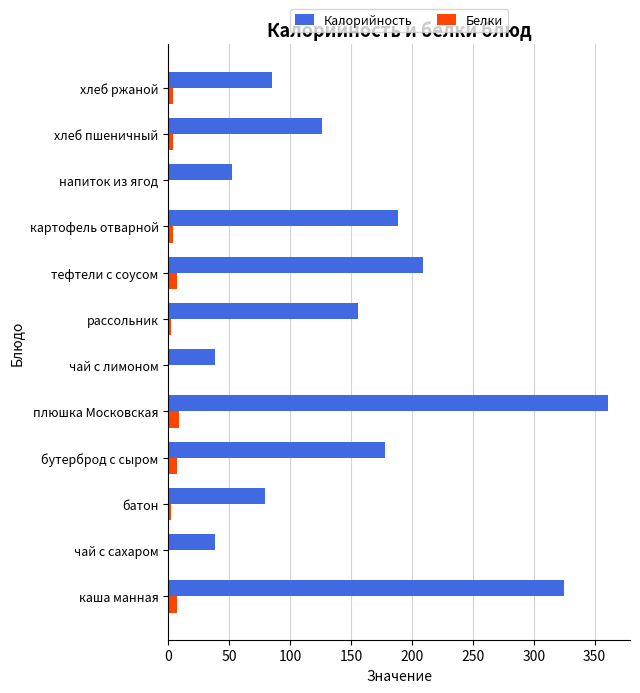

What is the sum of all Белки values?

47.6